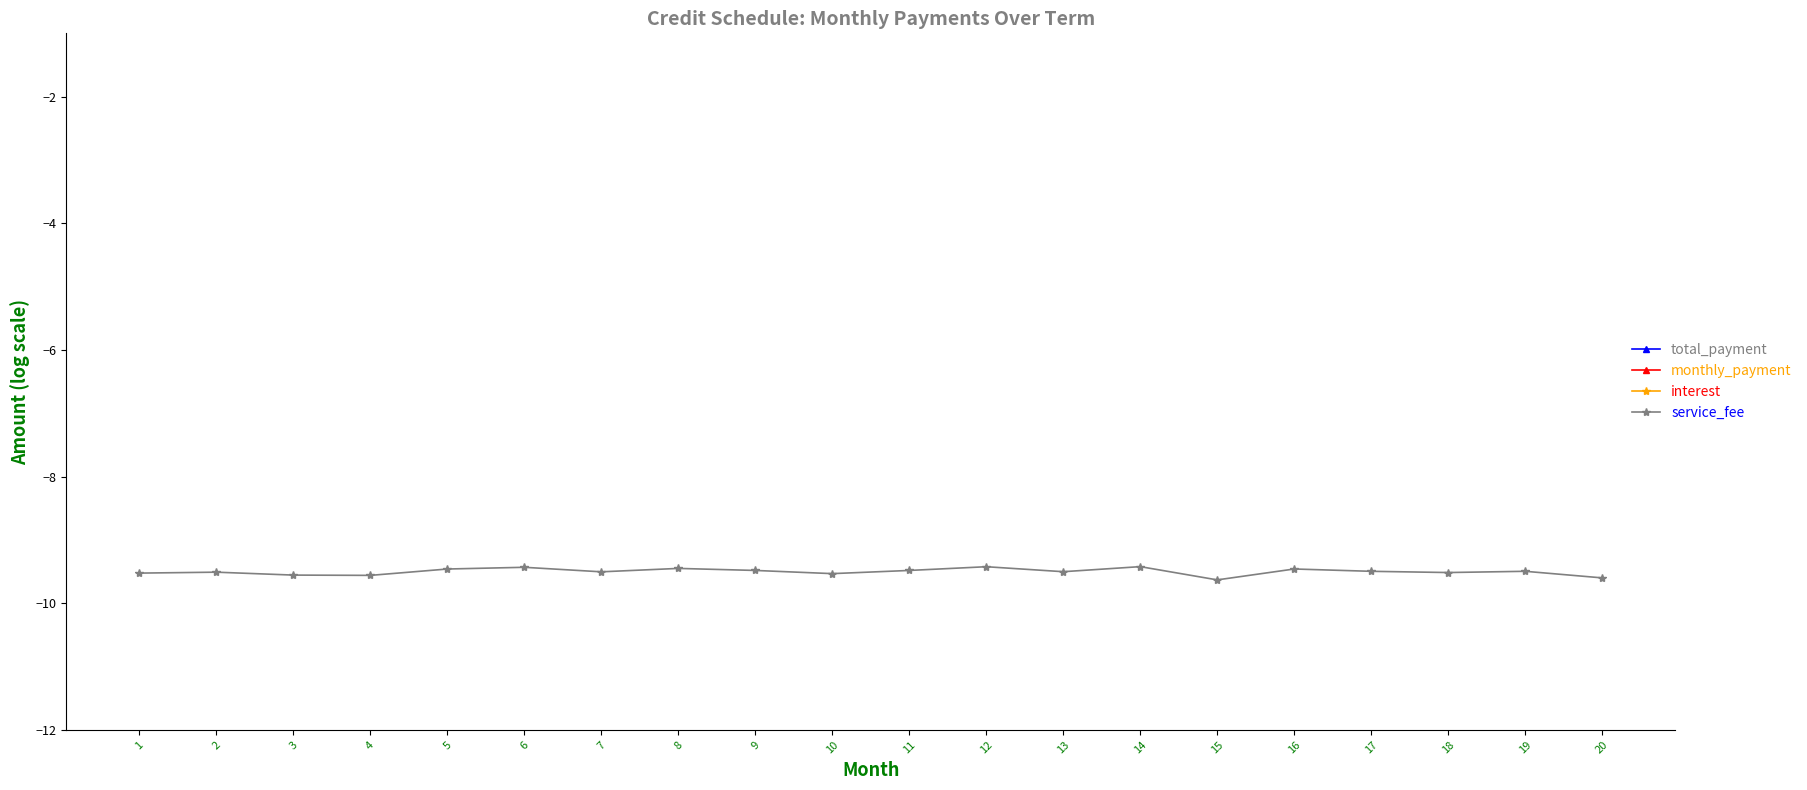

What is the difference between the second highest and minimum values in the monthly_payment series?

0.1